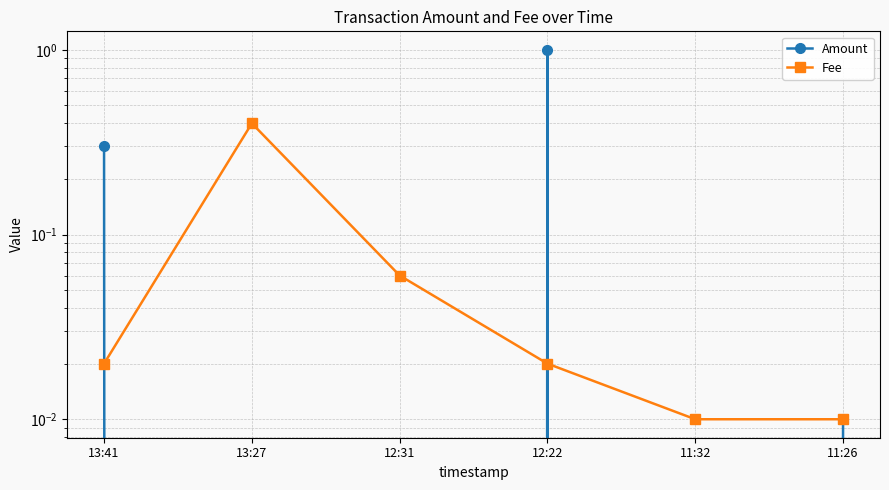

What is the difference between the maximum and second lowest values in the Amount series?

1.0